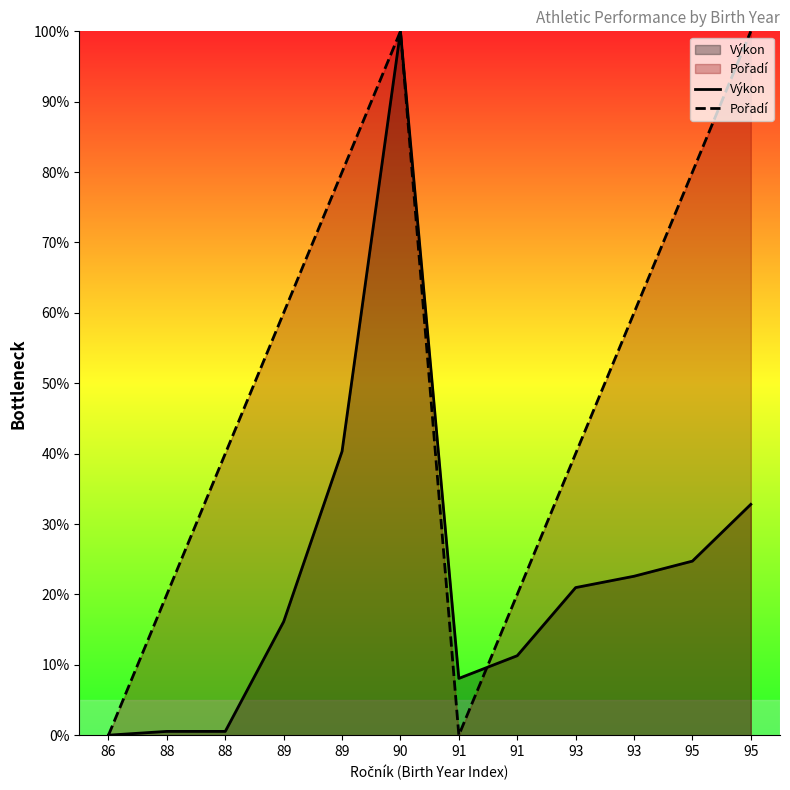

Is it true that Pořadí equals 133.4 at 95?

False